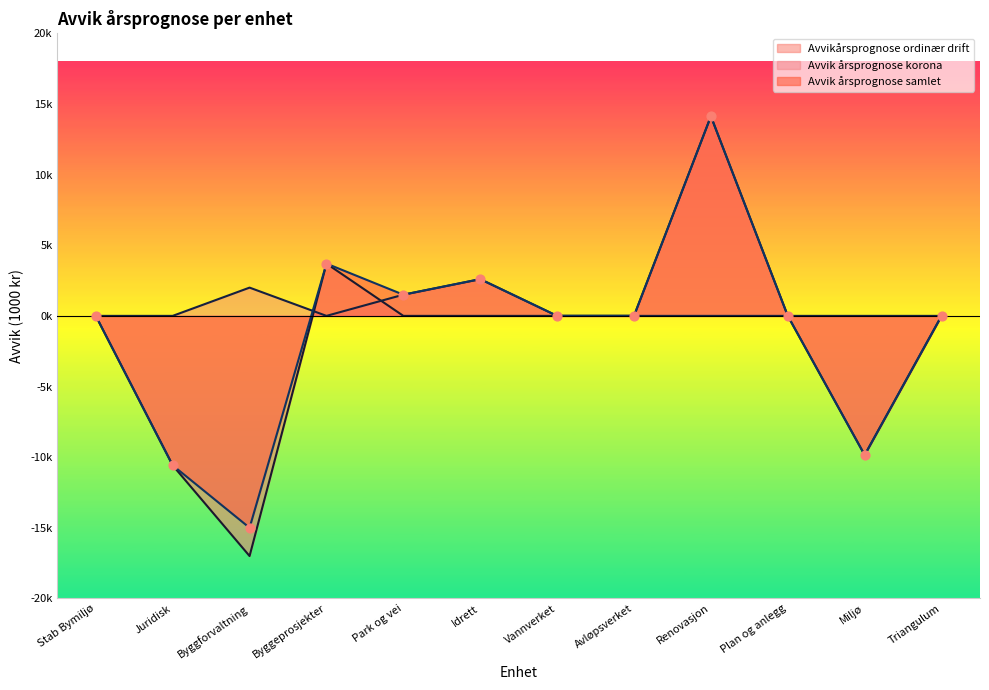

Which series has the largest total across all categories?

Avvik årsprognose korona